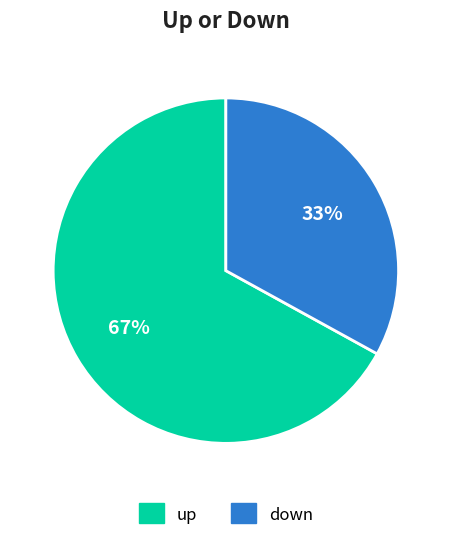

Rank the categories by value from lowest to highest.

down, up